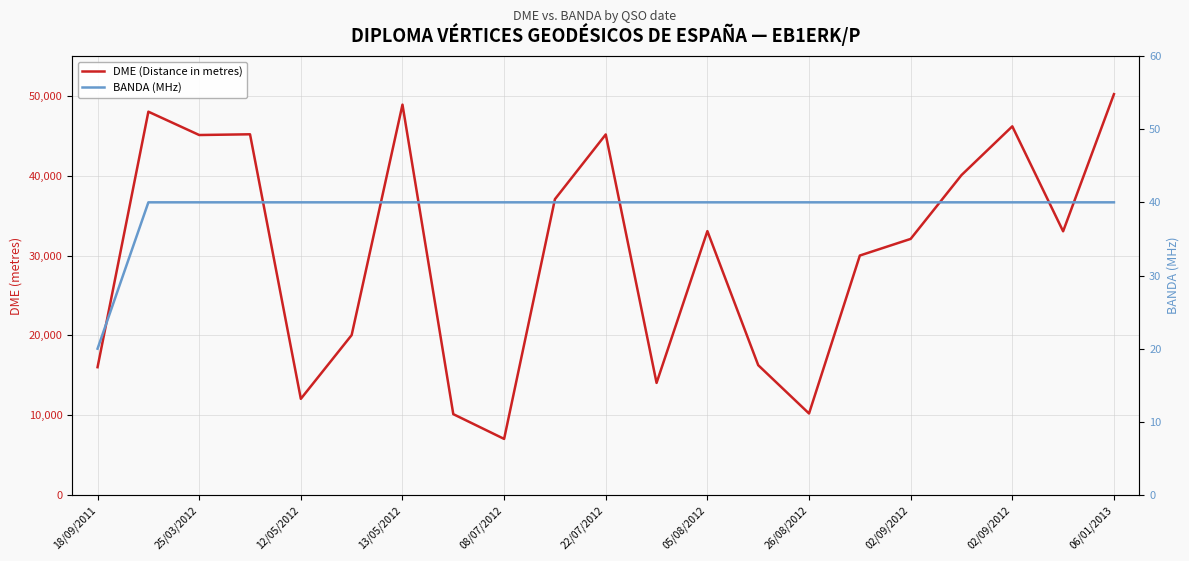

Which category has the lowest value across all series?

18/09/2011